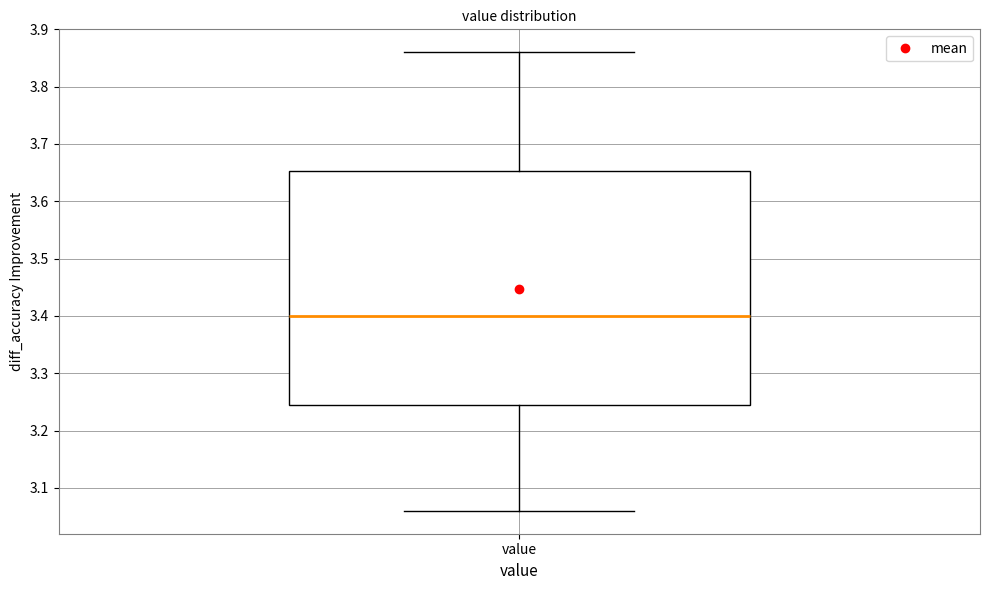

Transcribe this box plot: give where the median line is, the range the box spans, and where the two whiskers end, as read against the y-axis. The values are not printed on the chart, so give them approximately, as read against the axis.

median 3.40, box 3.25 to 3.65, whiskers 3.06 to 3.86